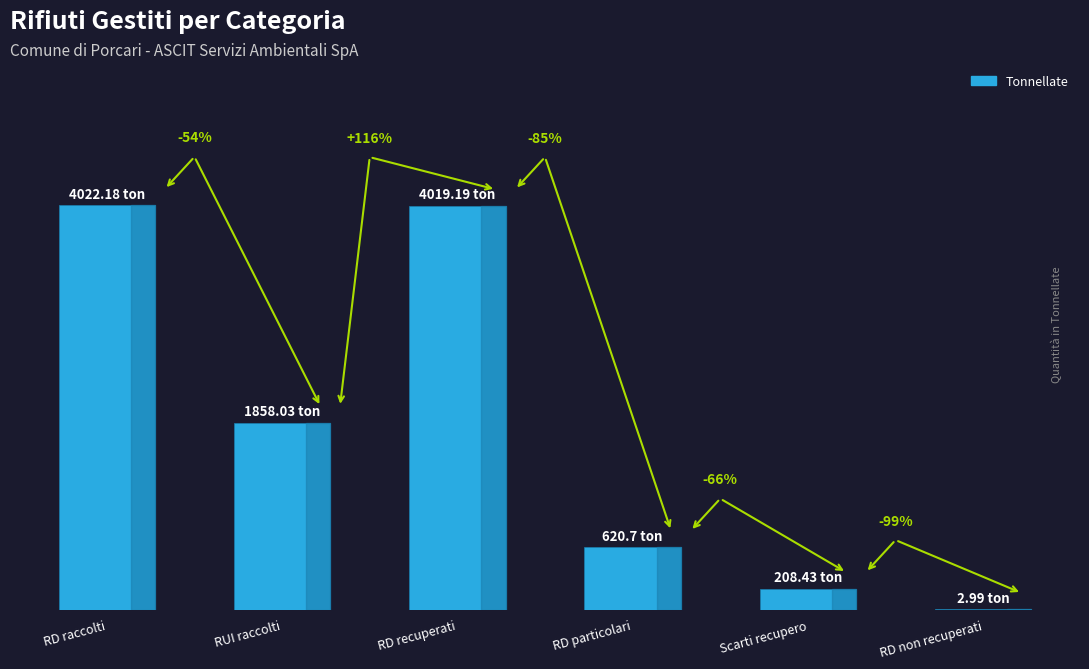

True or false: the data shows 3.0 at RD non recuperati.

True